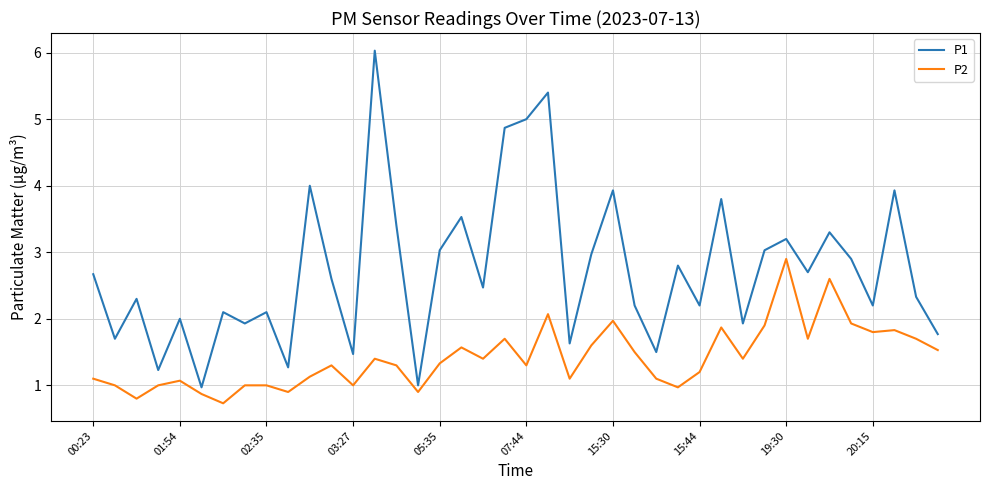

What is the maximum value for P2?

2.9